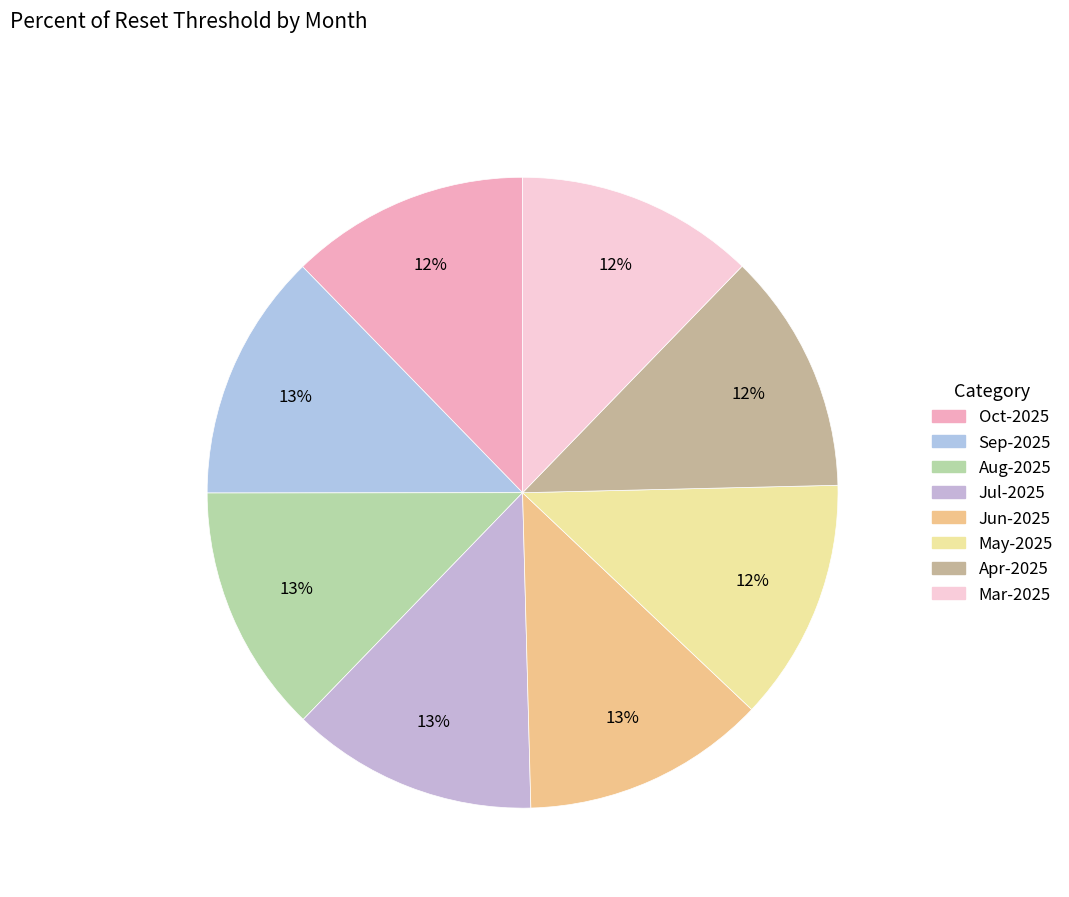

How many slices are in this pie chart?

8